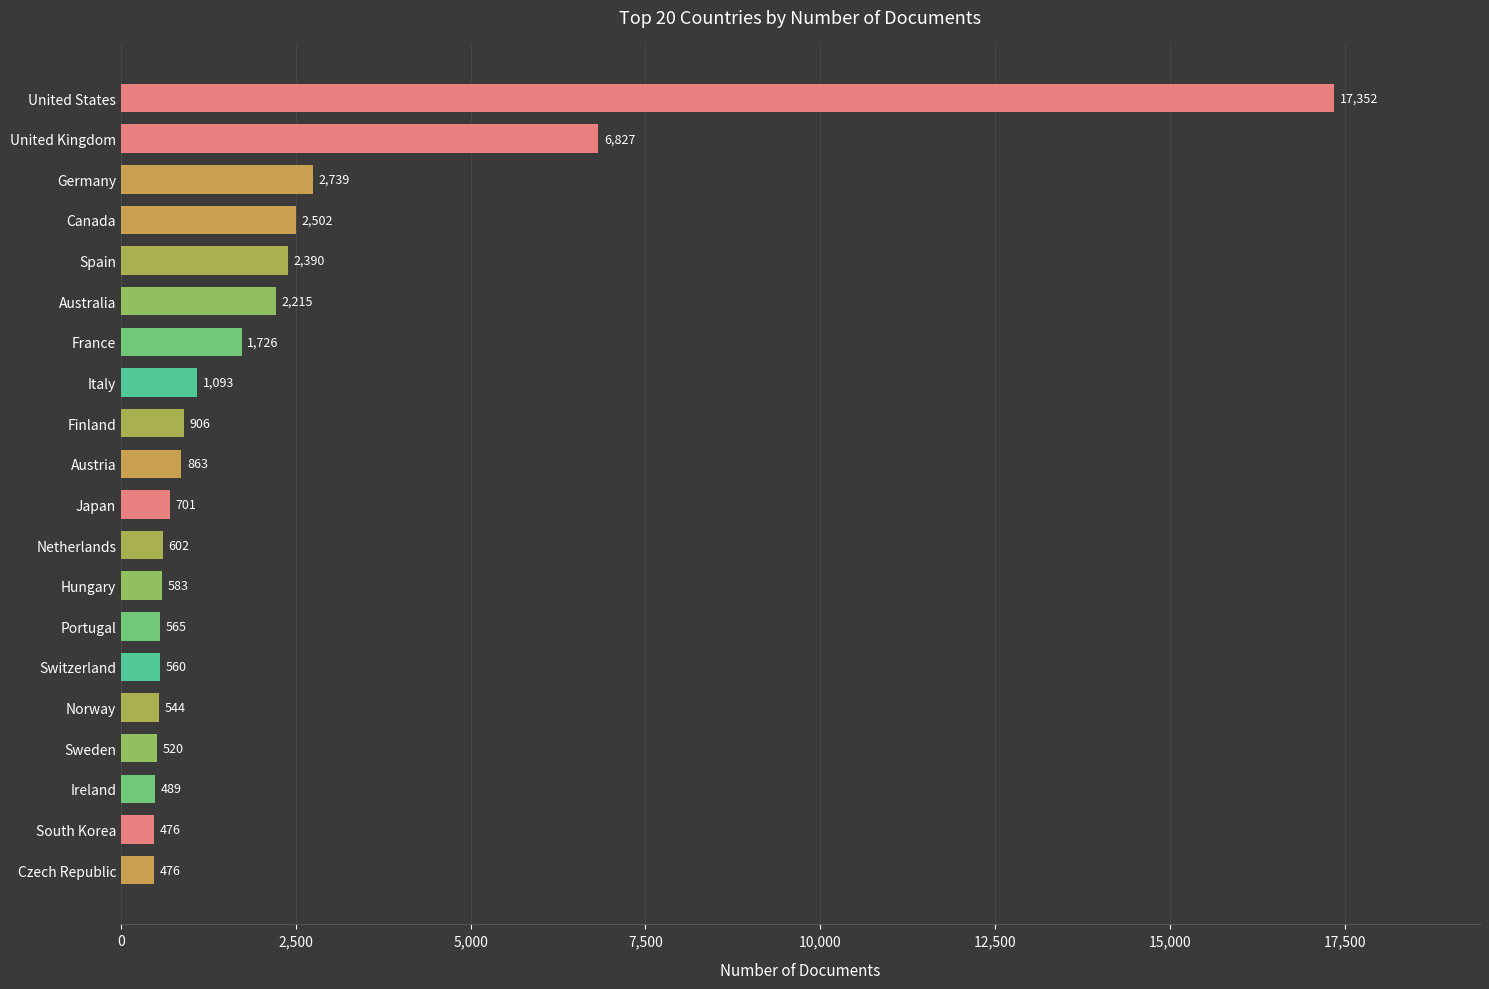

What is the change in value from South Korea to Ireland?

+13